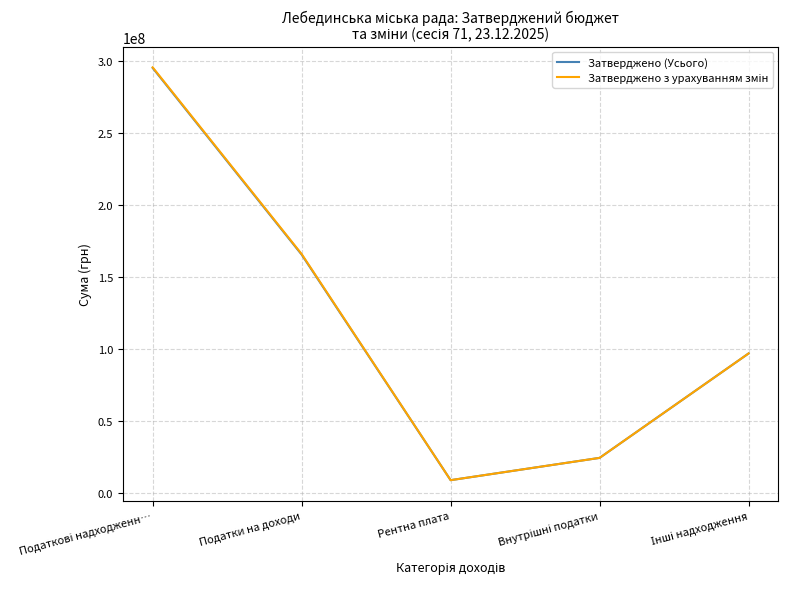

What is the minimum value shown in the chart?

8726500